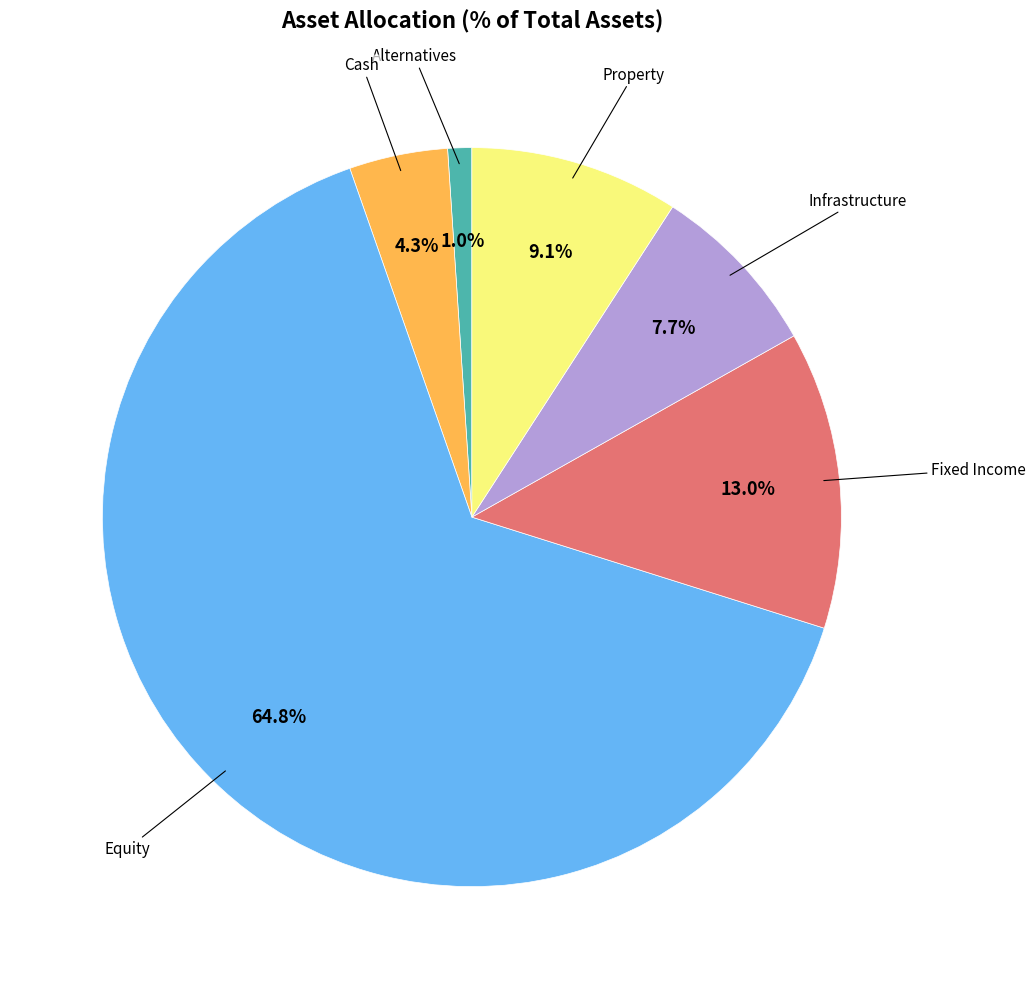

Is there any slice that represents more than half of the pie?

Yes